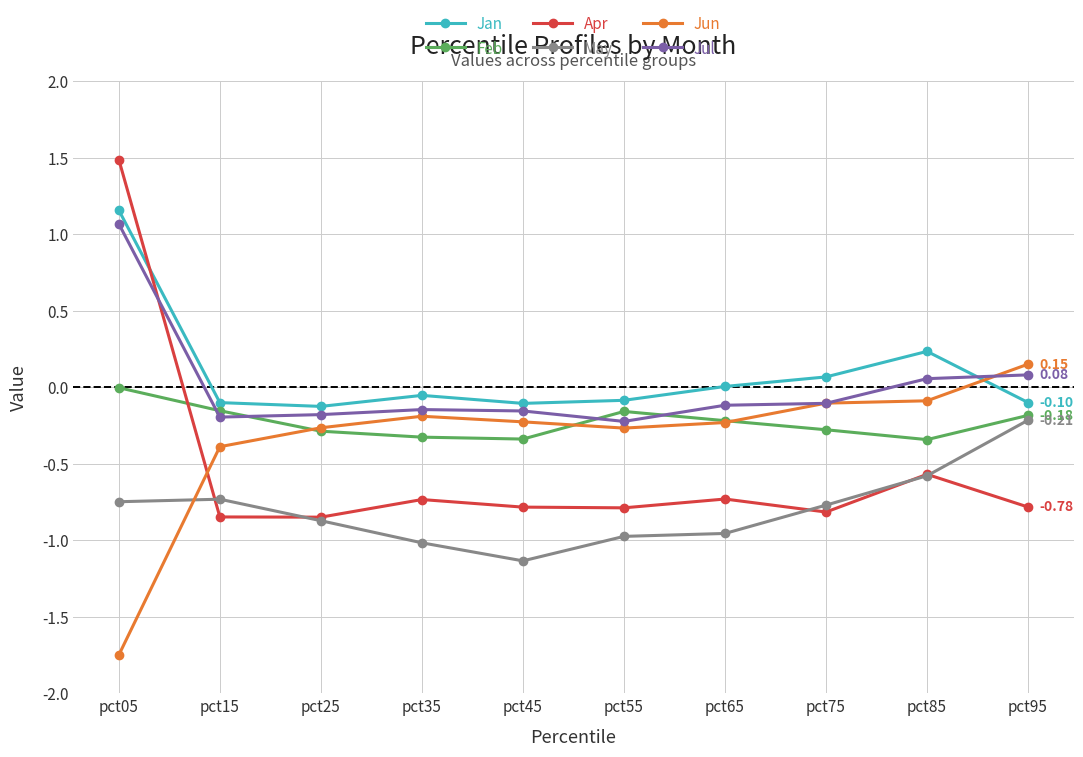

At which category does May reach its first local peak?

pct15